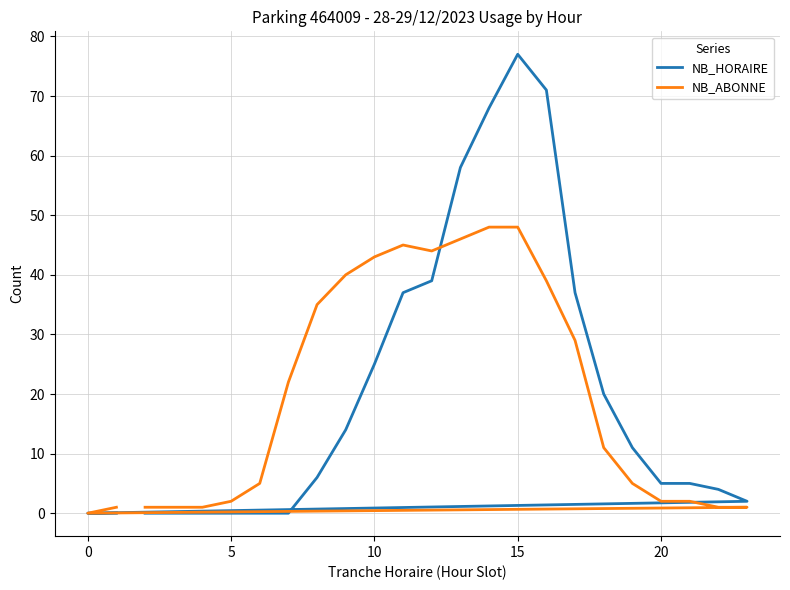

Reading left to right, transcribe all the data shown in this chart.

NB_HORAIRE: 0	0	0	0	0	0	6	14	25	37	39	58	68	77	71	37	20	11	5	5	4	2	0	0
NB_ABONNE: 1	1	1	2	5	22	35	40	43	45	44	46	48	48	39	29	11	5	2	2	1	1	0	1